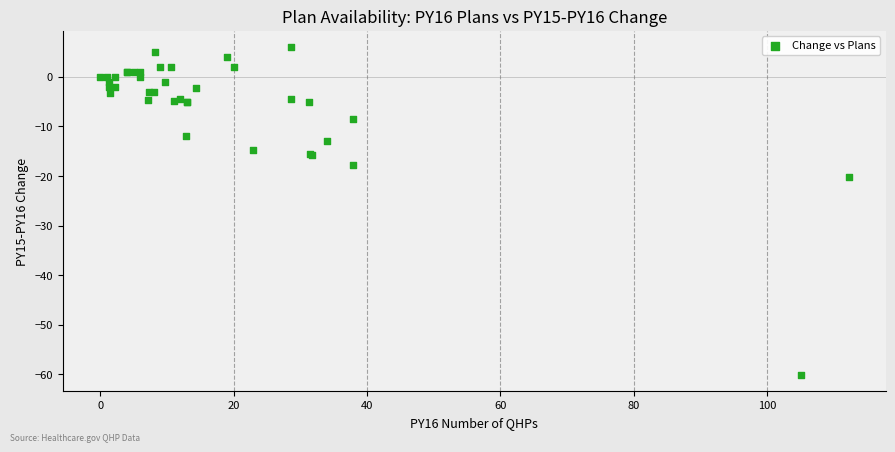

What Y value in the scatter plot is closest to -27?

-20.2